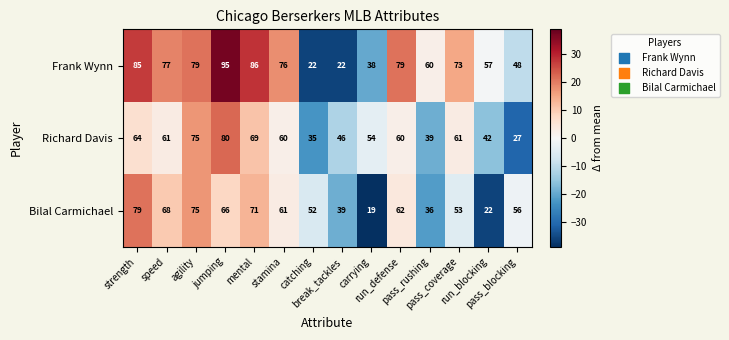

What is the lowest value of the Richard Davis series?

27